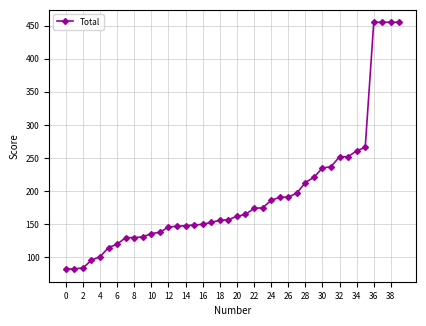

What is the smallest value displayed?

82